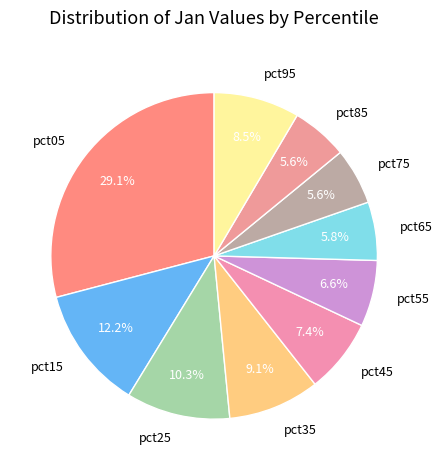

Which has a higher value, pct95 or pct65?

pct95